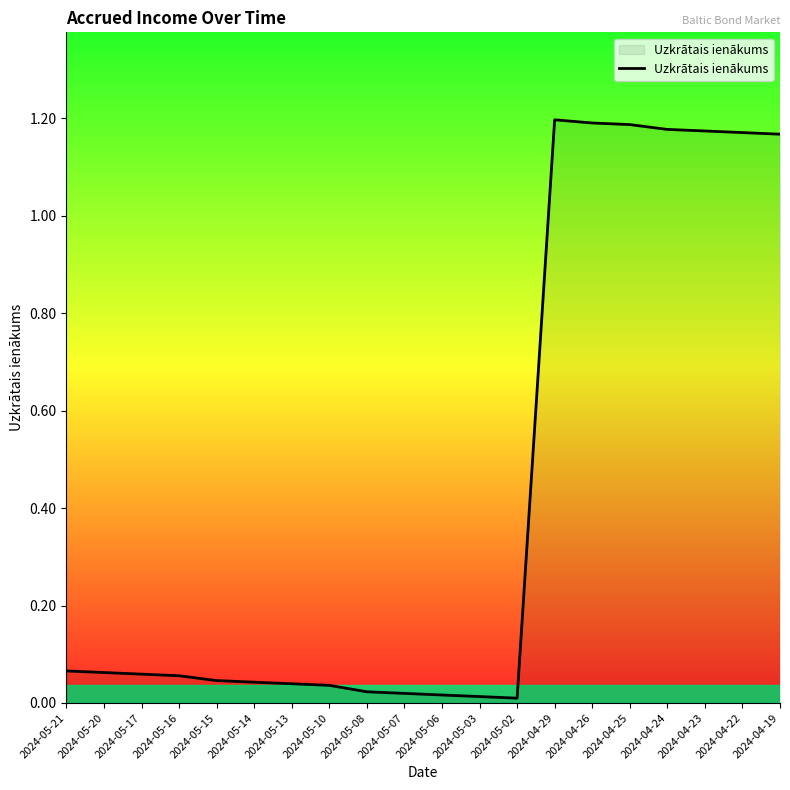

True or false: the data shows 0.0 at 2024-05-13.

True